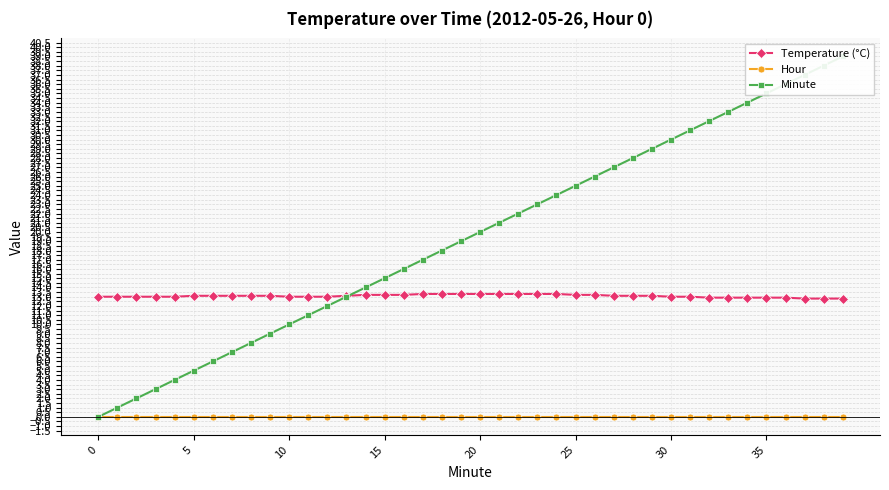

At which label does Temperature (°C) reach its minimum?

37